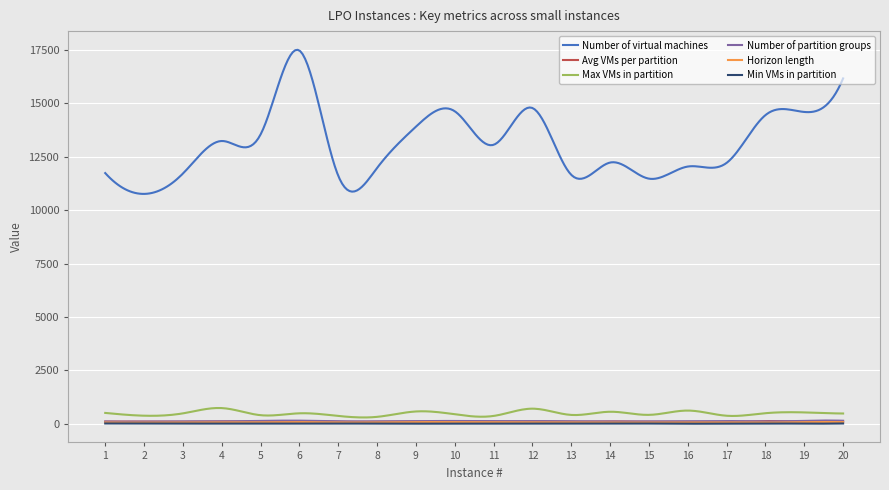

Which series has the largest range (max minus min)?

Number of virtual machines